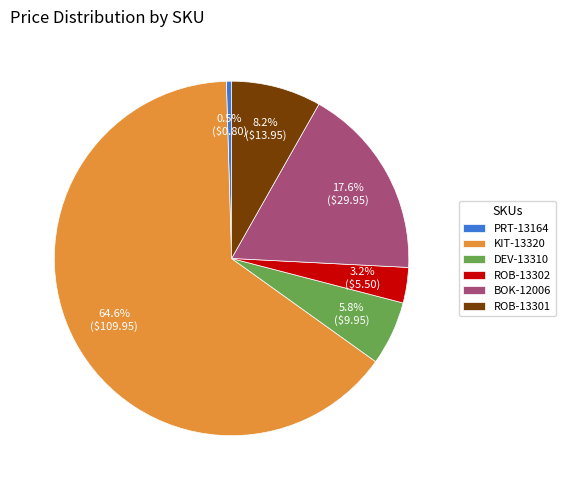

Rank the categories by value from highest to lowest.

KIT-13320, BOK-12006, ROB-13301, DEV-13310, ROB-13302, PRT-13164